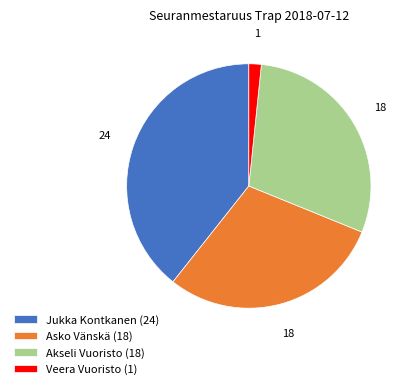

Which has a higher value, Jukka Kontkanen or Veera Vuoristo?

Jukka Kontkanen